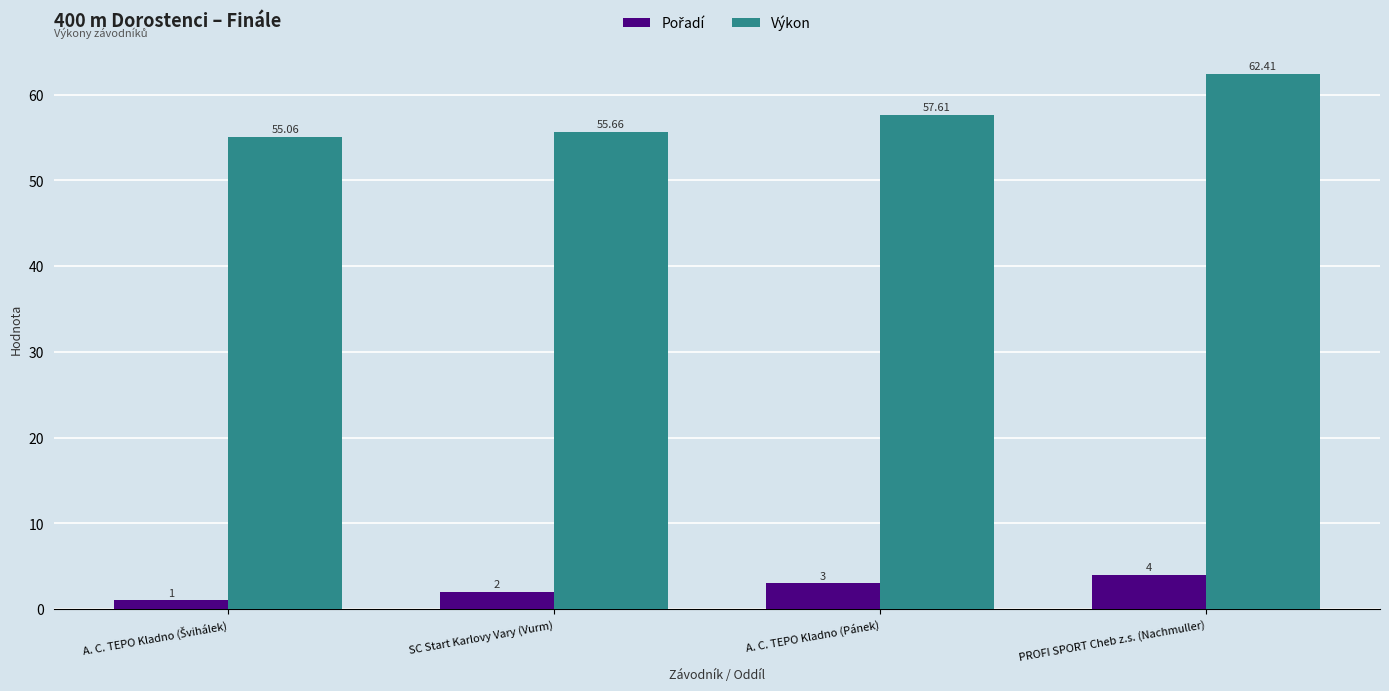

At which category is the sum across all series the highest?

PROFI SPORT Cheb z.s. (Nachmuller)